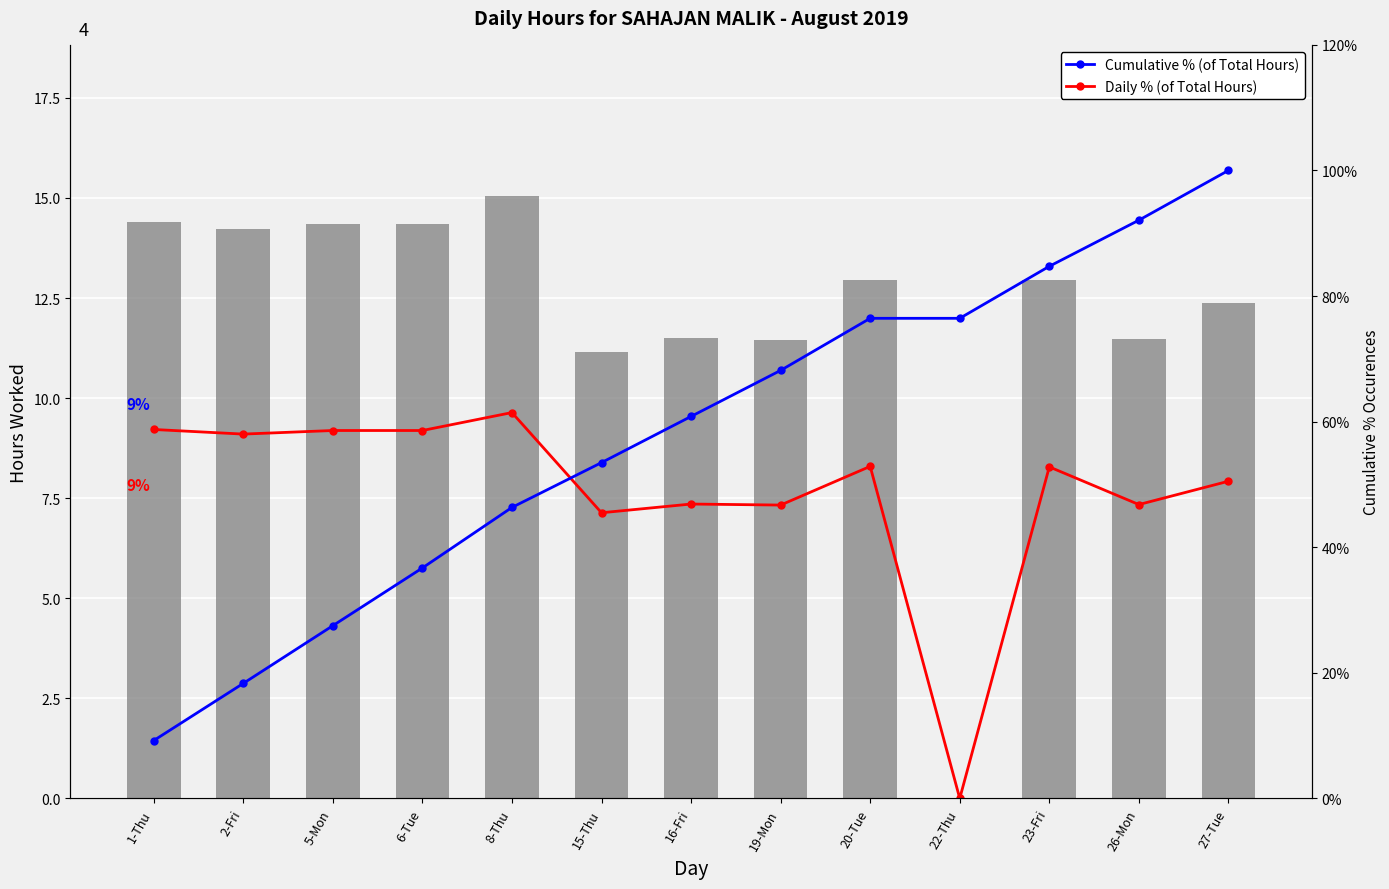

At how many categories does at least one series exceed 93?

1